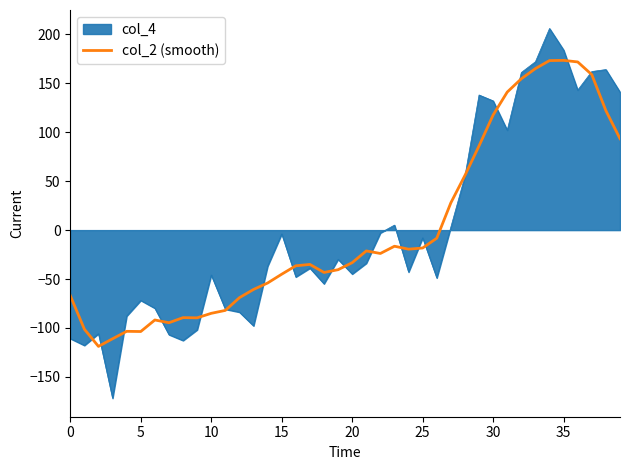

What is the smallest value displayed?

-171.9